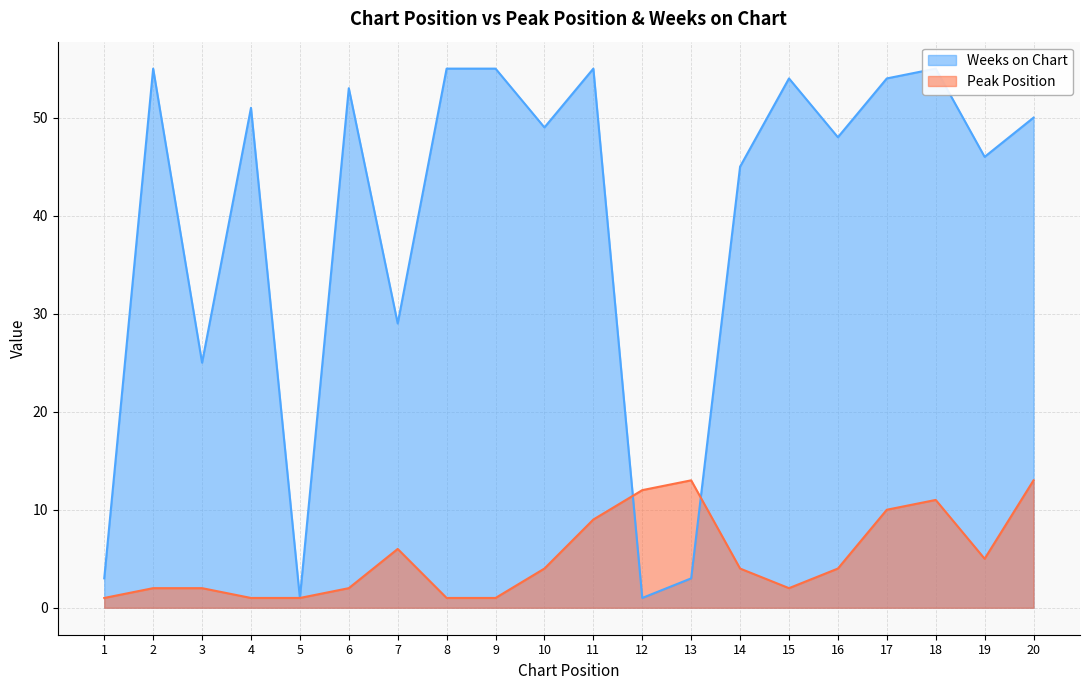

What is the maximum value for Peak Position?

13